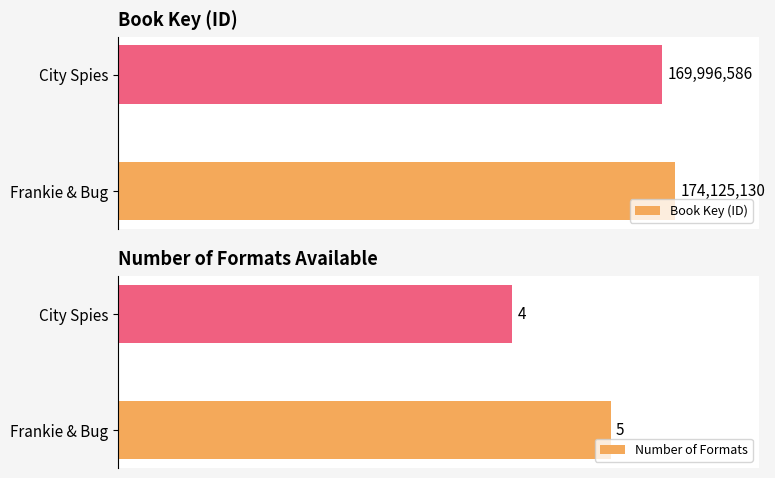

Which series has the largest total across all categories?

Book Key (ID)